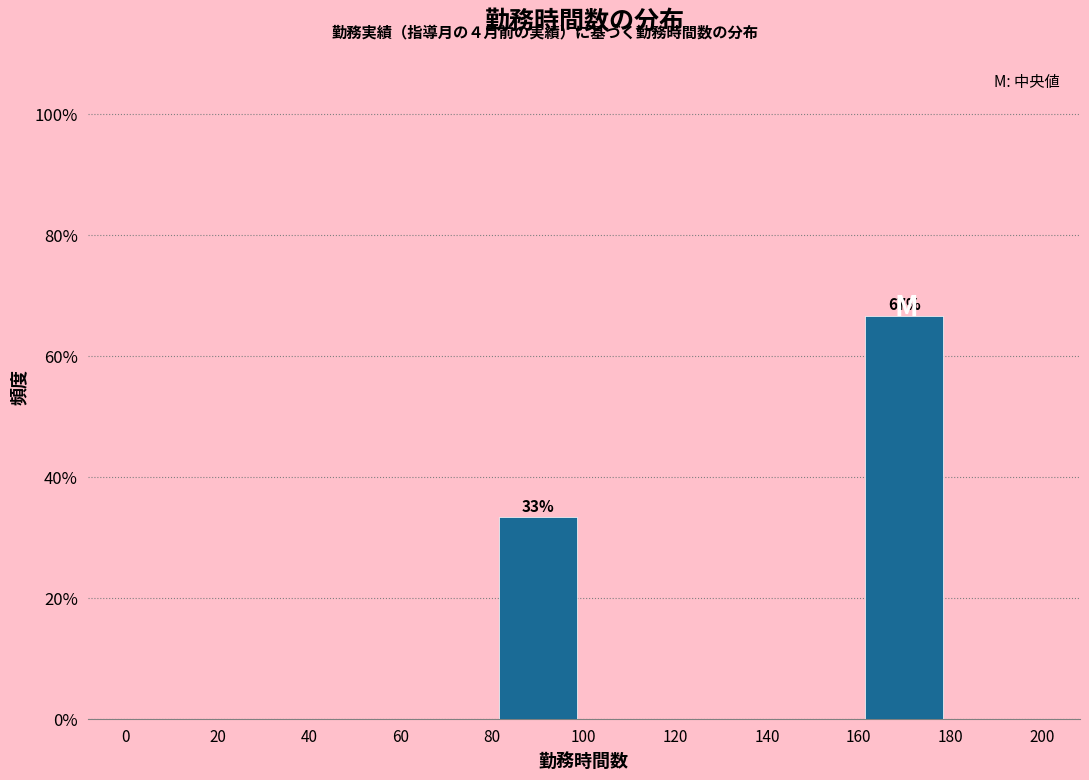

Which range on the x-axis has the tallest bar?

160 to 180